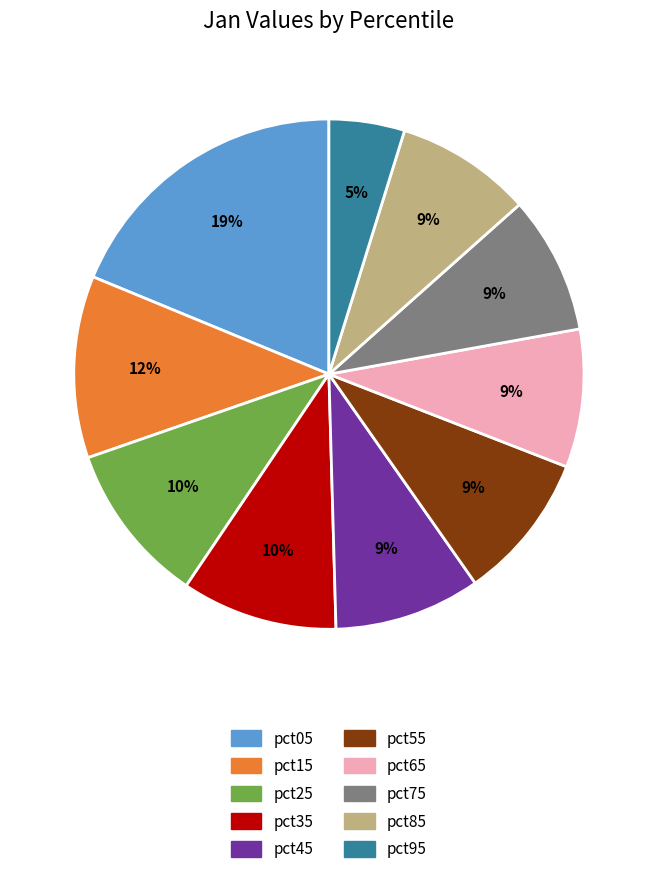

Do pct95 and pct15 together represent more than half of the pie?

No